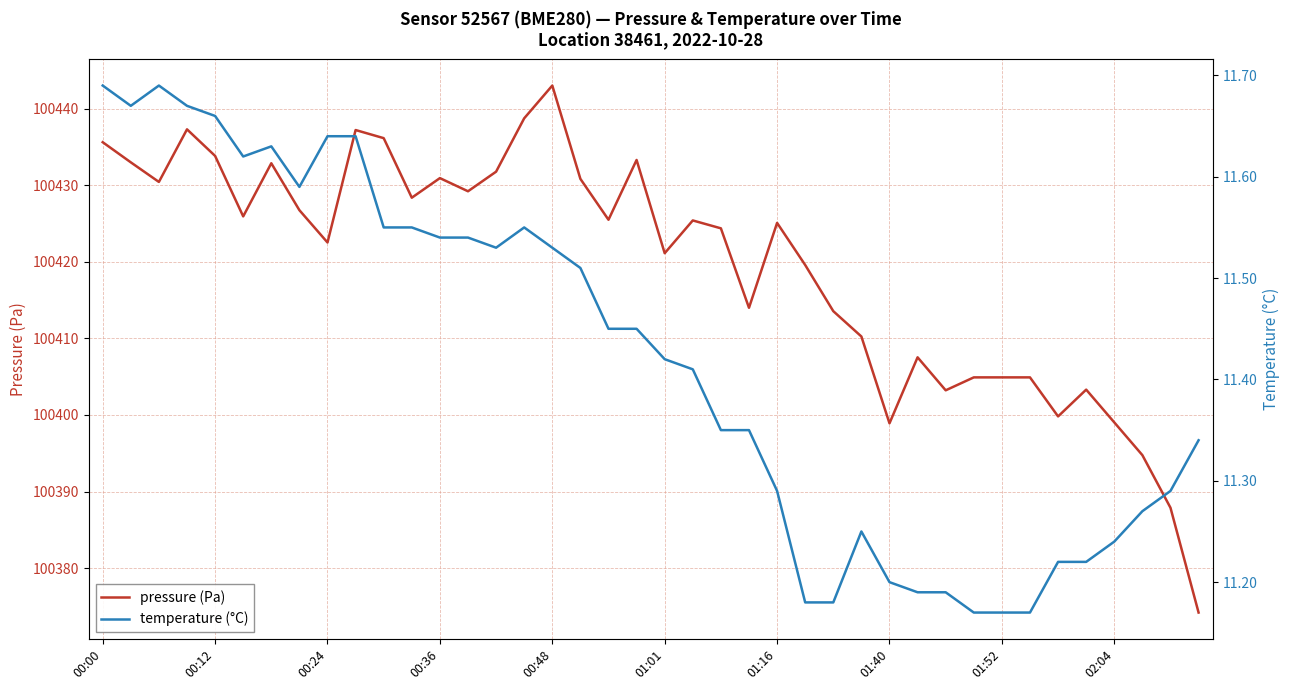

Rank the series by their maximum value, from highest to lowest.

pressure (Pa), temperature (°C)